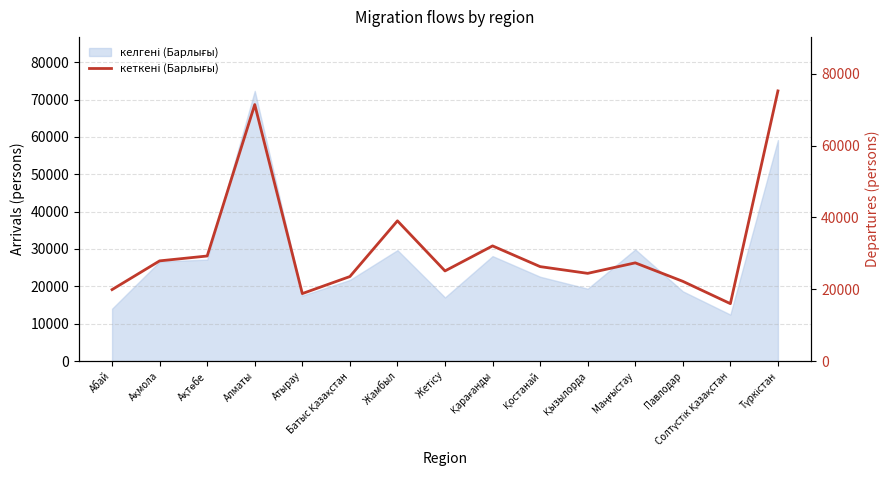

Does the chart have visible grid lines?

Yes